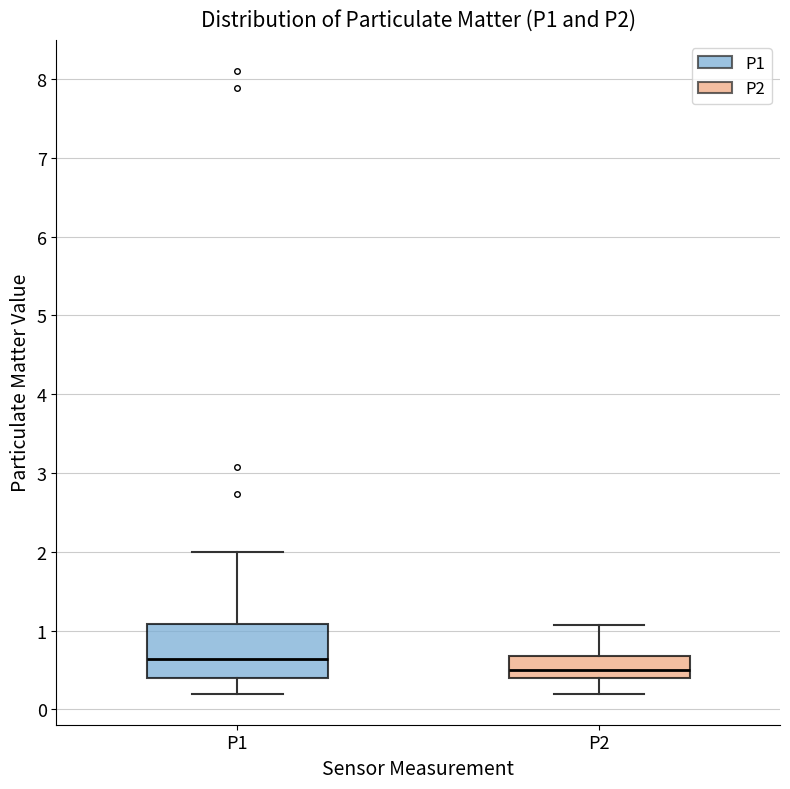

Comparing the boxes themselves (not the whiskers), which one is the tallest?

P1